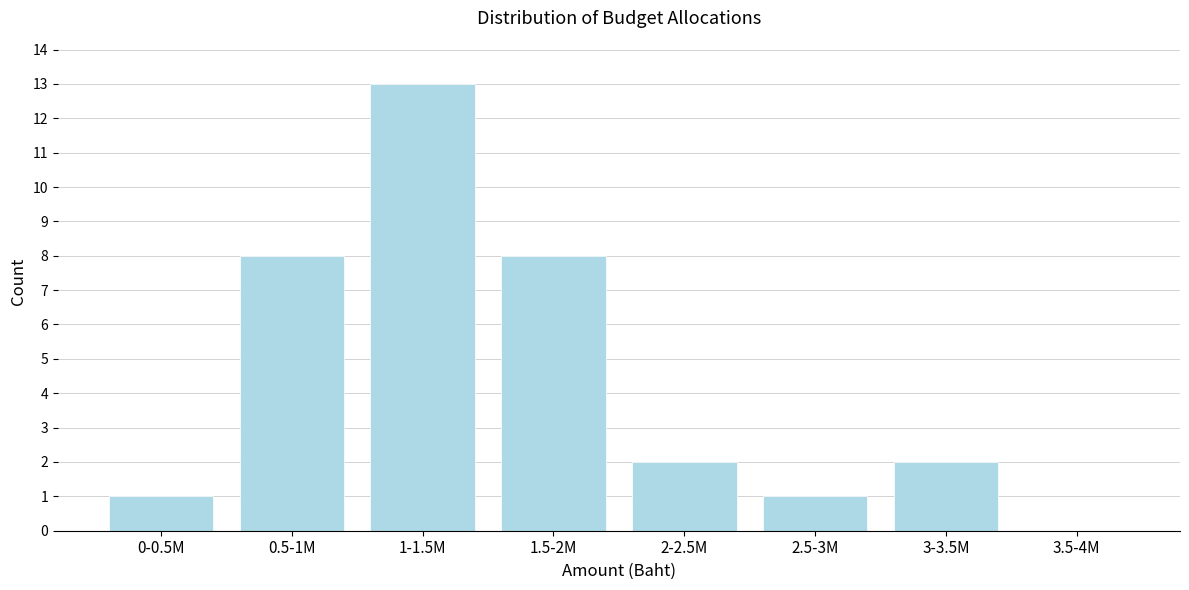

Reading left to right, list all the values displayed in this chart.

0-0.5M=1	0.5-1M=8	1-1.5M=13	1.5-2M=8	2-2.5M=2	2.5-3M=1	3-3.5M=2	3.5-4M=0